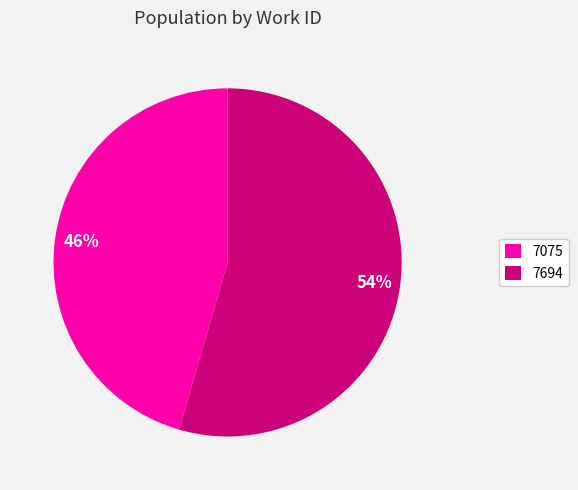

Count the number of slices in the pie.

2